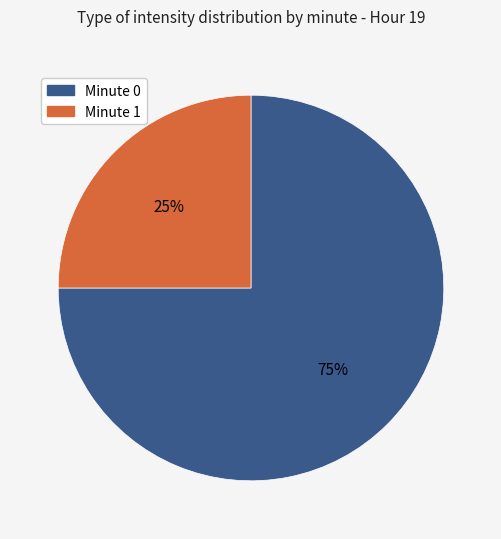

Does any single category account for the majority?

Yes